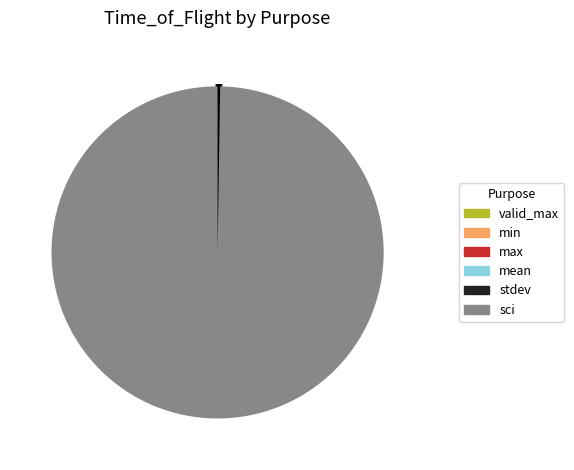

Which category has the biggest portion of the pie?

sci